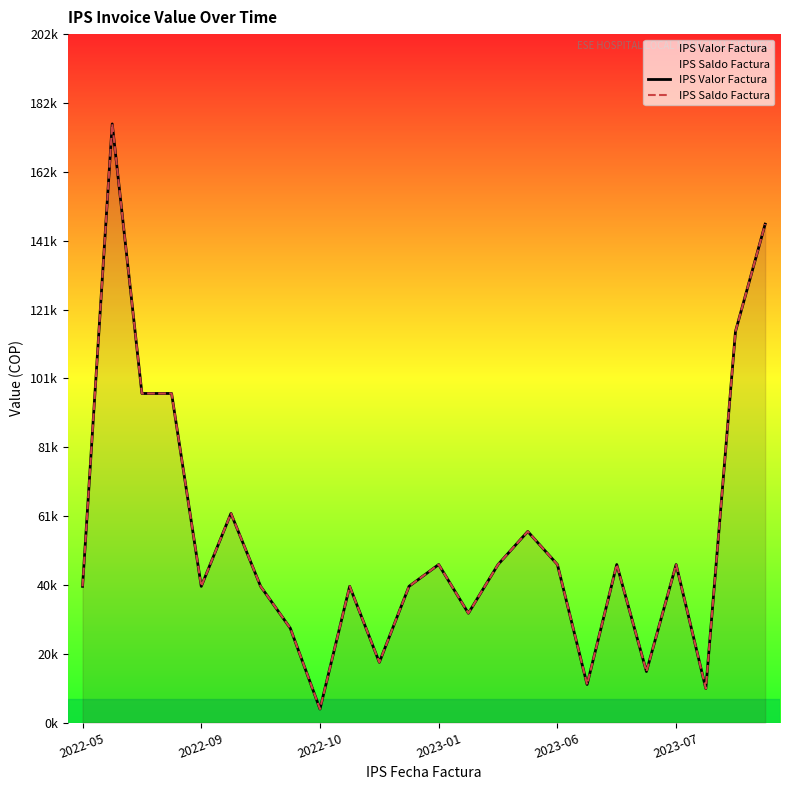

Which series has the largest total across all categories?

IPS Valor Factura